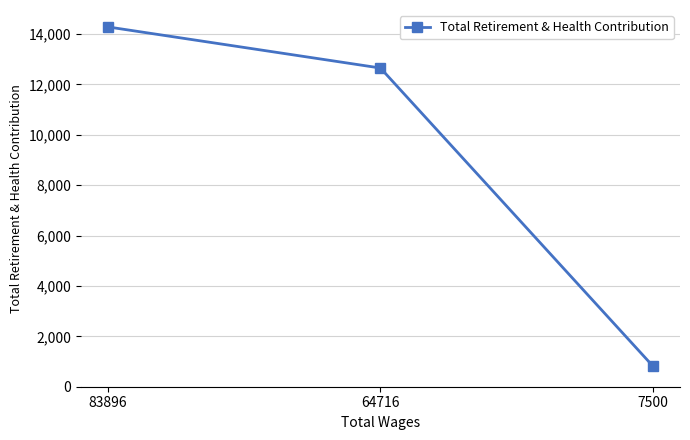

What is the greatest value displayed?

14278